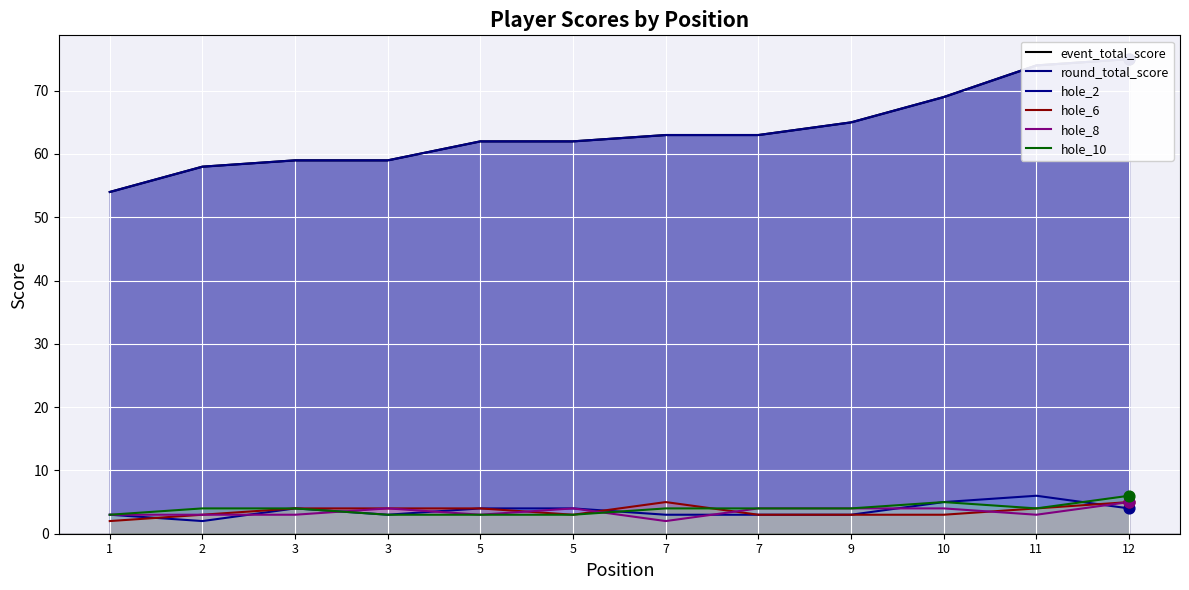

Which series has the largest total across all categories?

event_total_score